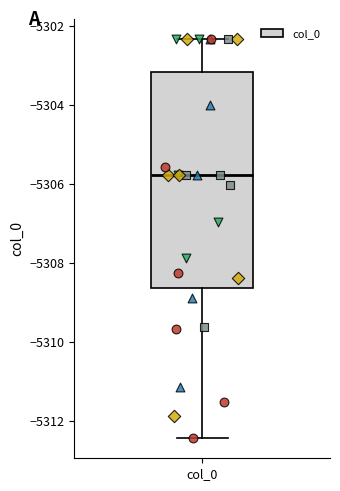

Read this box plot against the y-axis: the position of the median line, the range covered by the box, and the ends of both whiskers. The values are not printed on the chart, so give them approximately, as read against the axis.

median -5305.8, box -5308.6 to -5303.2, whiskers -5312.4 to -5302.4